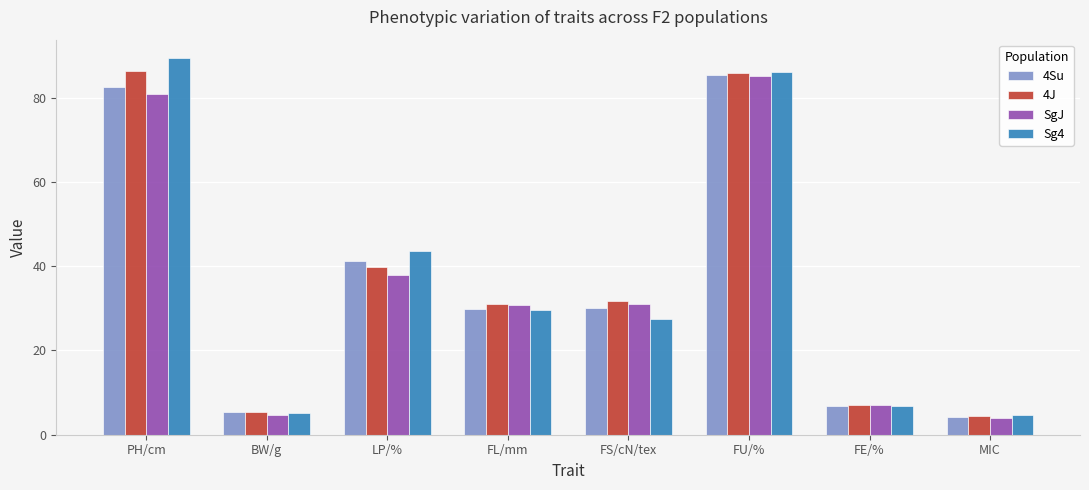

What is the difference between the SgJ values at PH/cm and MIC?

76.7